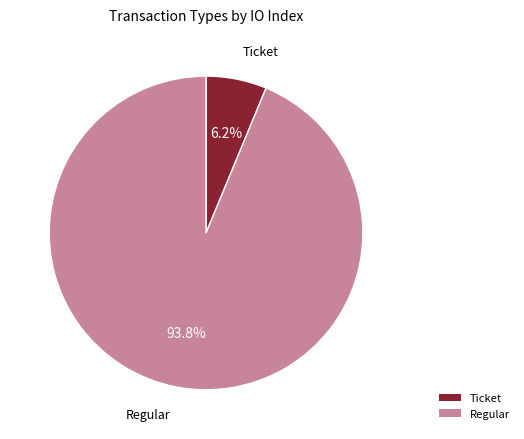

Rank the categories by value from highest to lowest.

Regular, Ticket